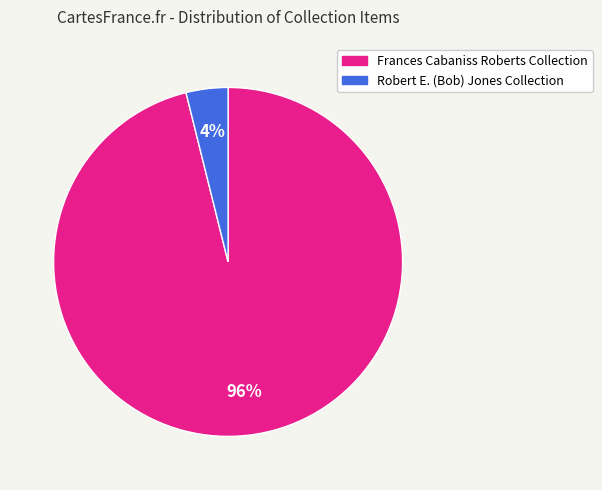

To the nearest percent, what is the difference between the largest and smallest slice percentages?

92%